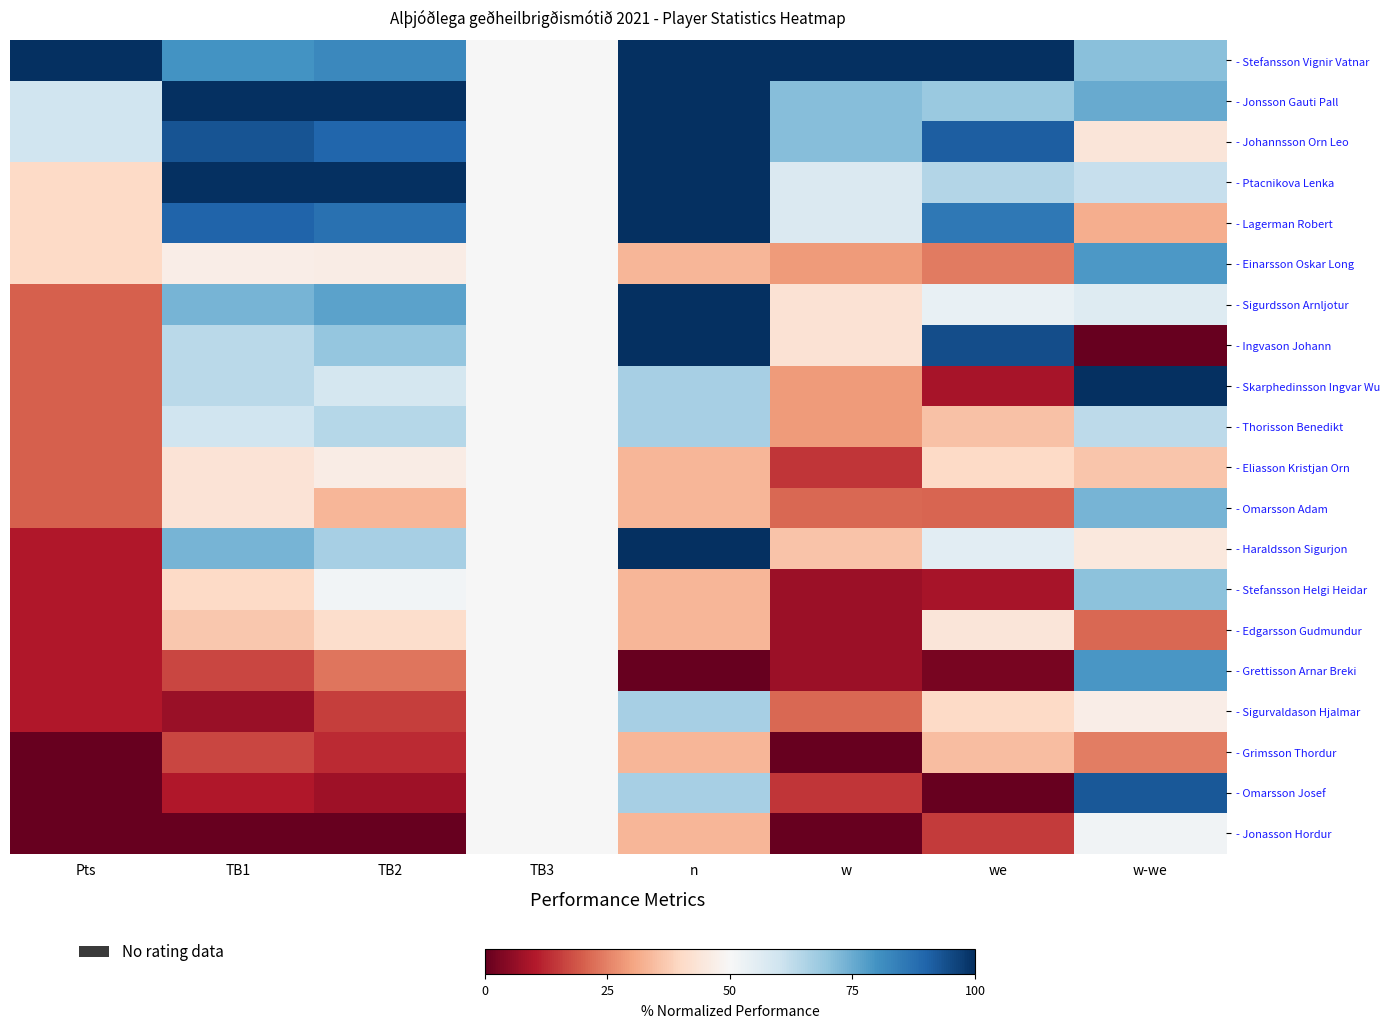

Which series has the largest range (max minus min)?

- Ingvason Johann